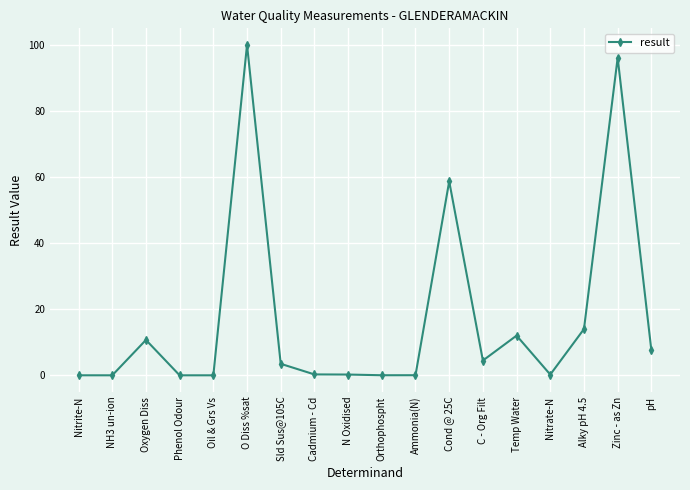

How many distinct data groups are displayed?

1